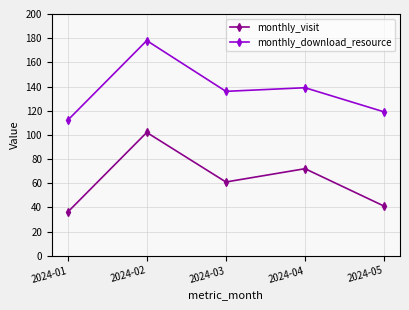

Which series has the largest total across all categories?

monthly_download_resource